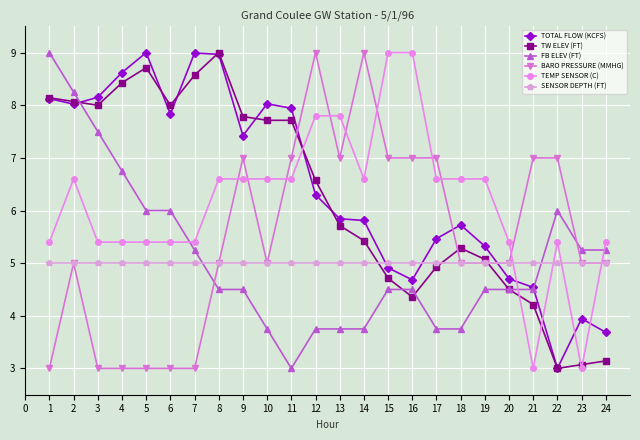

What is the sum of all TOTAL FLOW (KCFS) values?

155.0